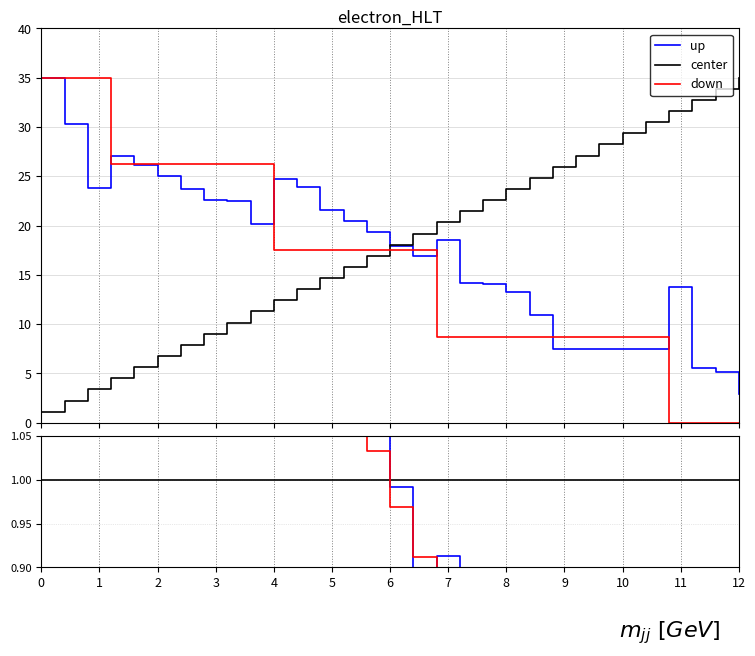

Which series has the largest total across all categories?

down